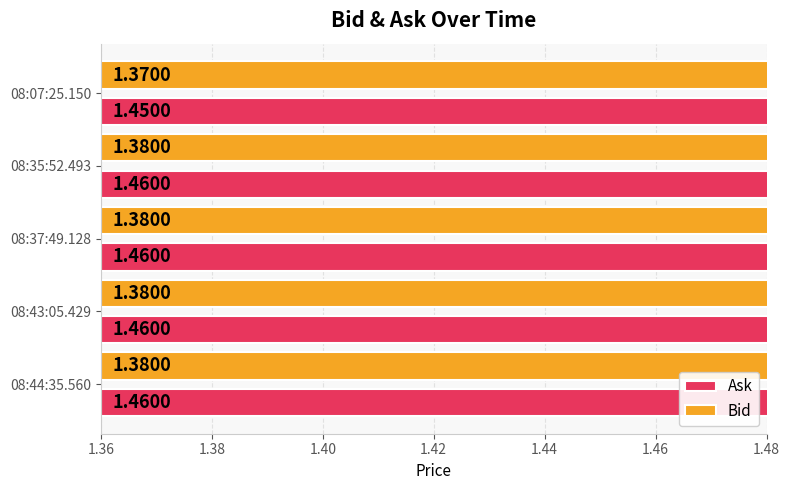

What is the difference between the highest and lowest values at 08:07:25.150?

0.1